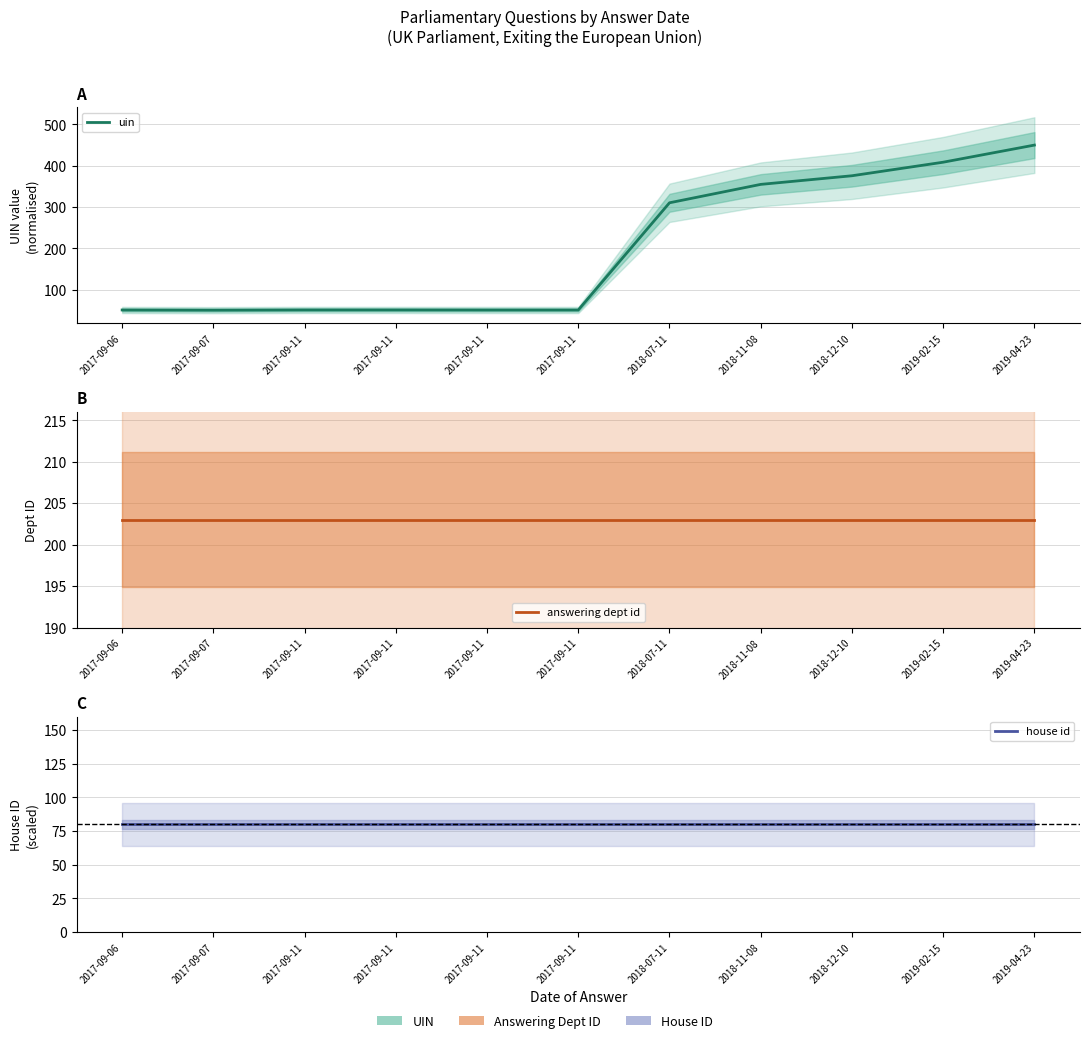

What is the lowest value of the house id series?

80.0